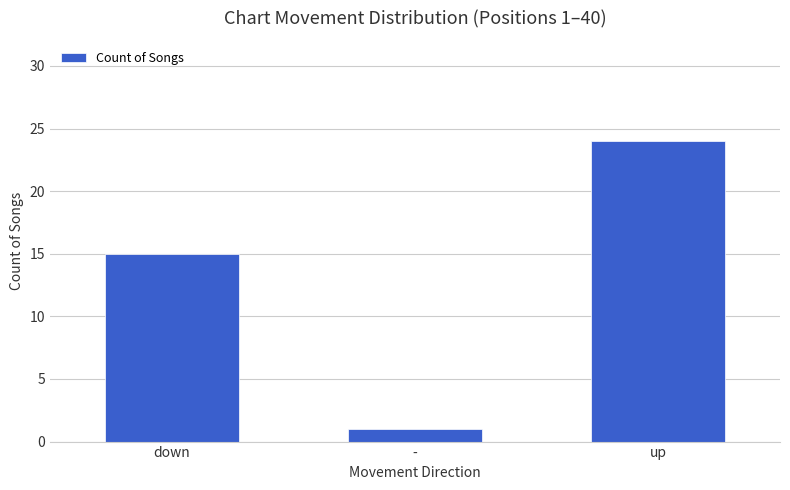

What is the maximum value shown in the chart?

24